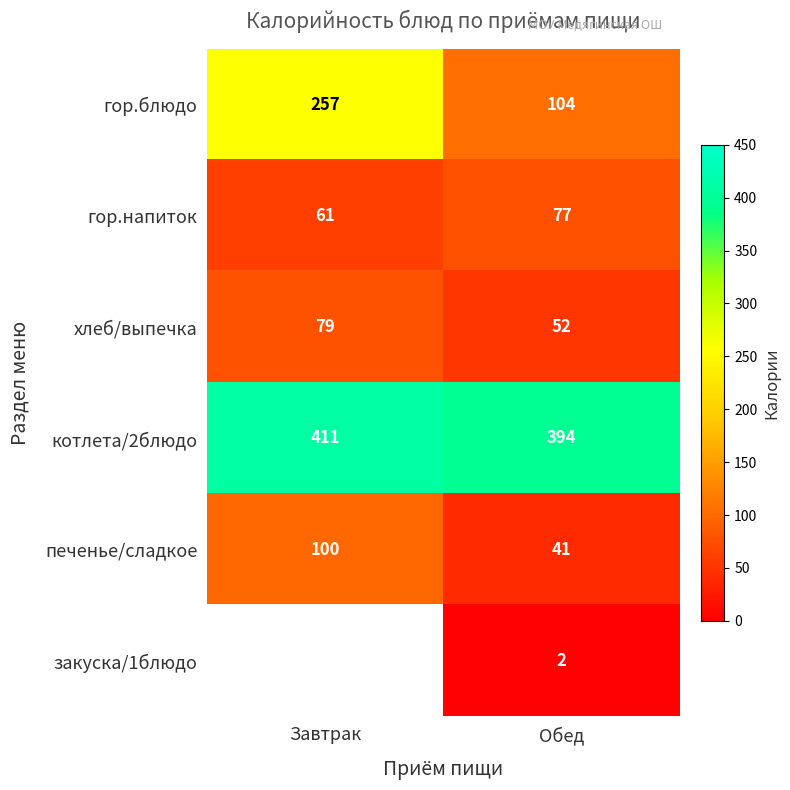

What is the difference between the highest and lowest values at Завтрак?

350.0